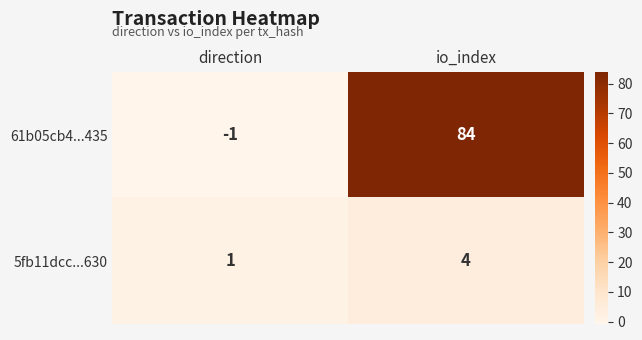

Count the number of categories in the chart.

2